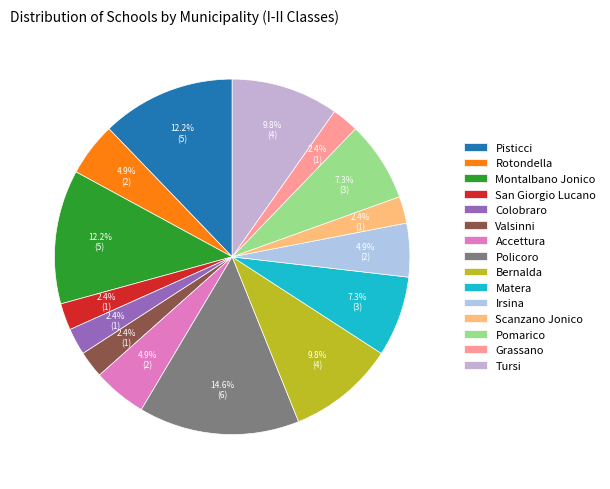

To the nearest percent, what percentage of the pie is Accettura?

5%